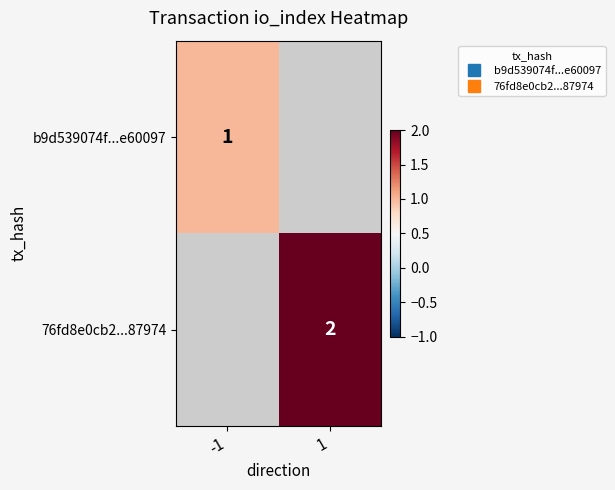

What is the minimum value for b9d539074f...e60097?

1.0